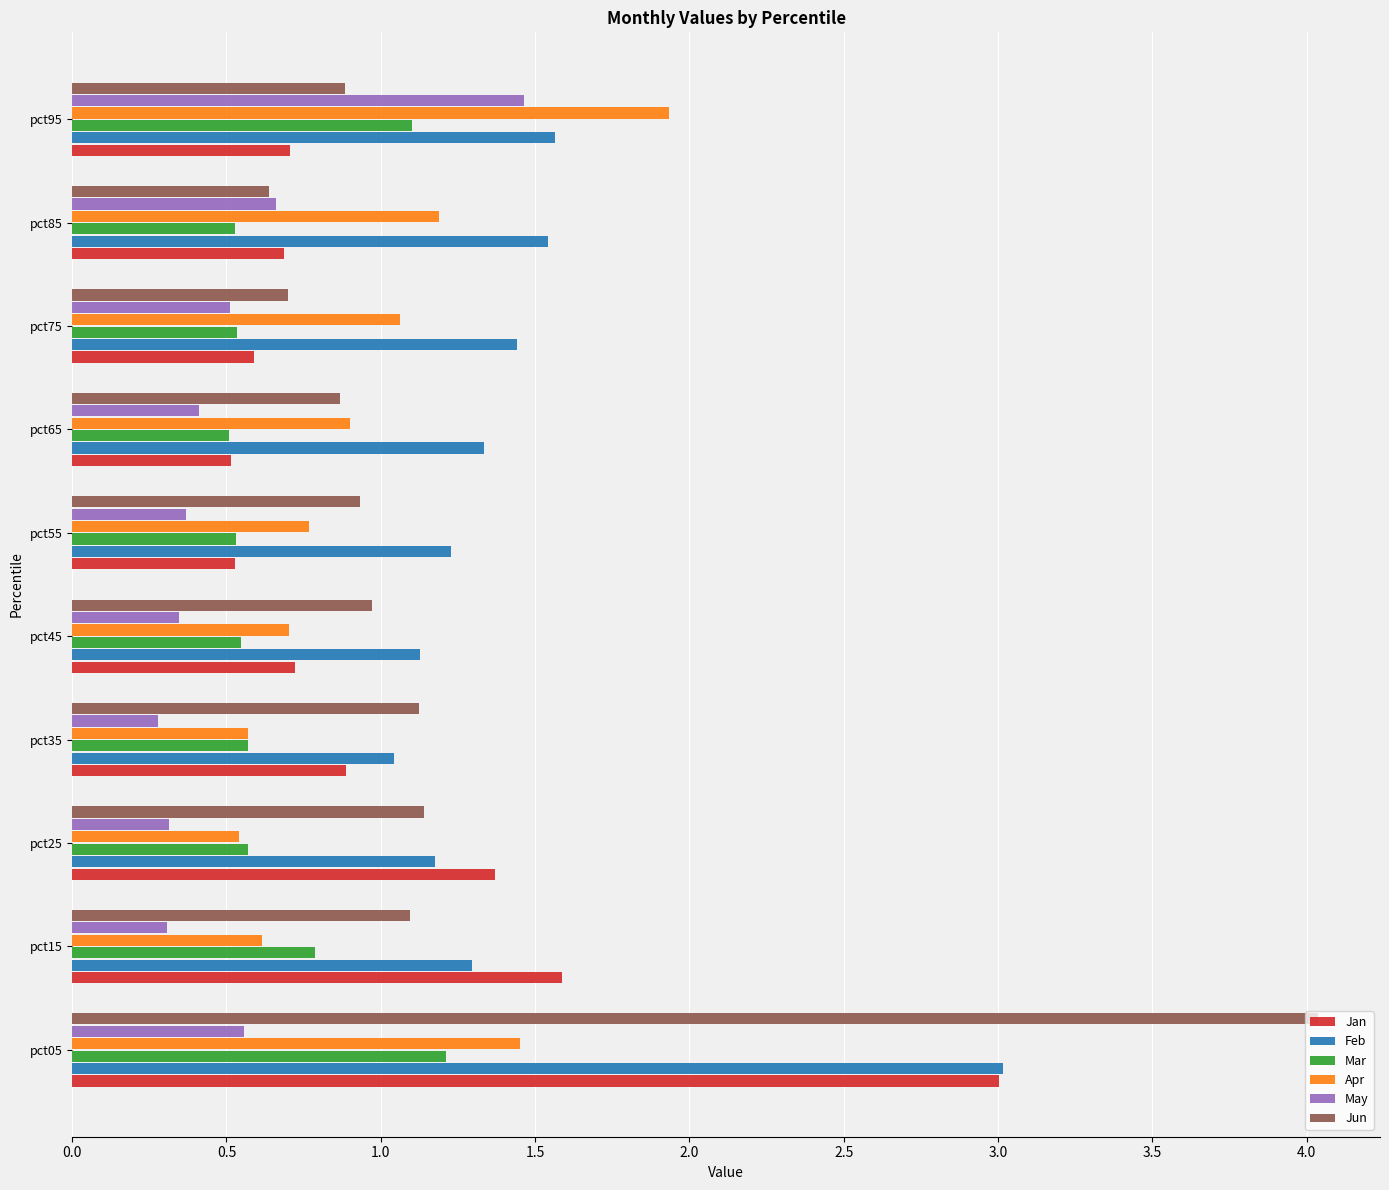

What is the average value of the Mar series?

0.7